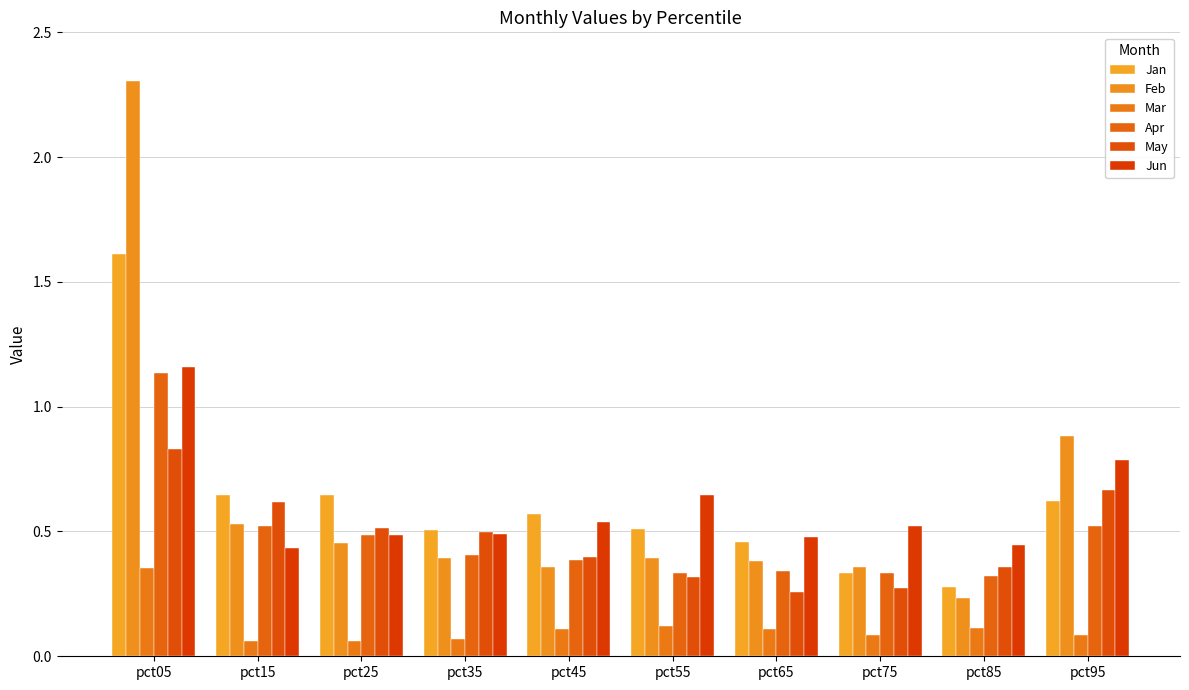

What is the sum of the Jun values at pct45 and pct25?

1.0